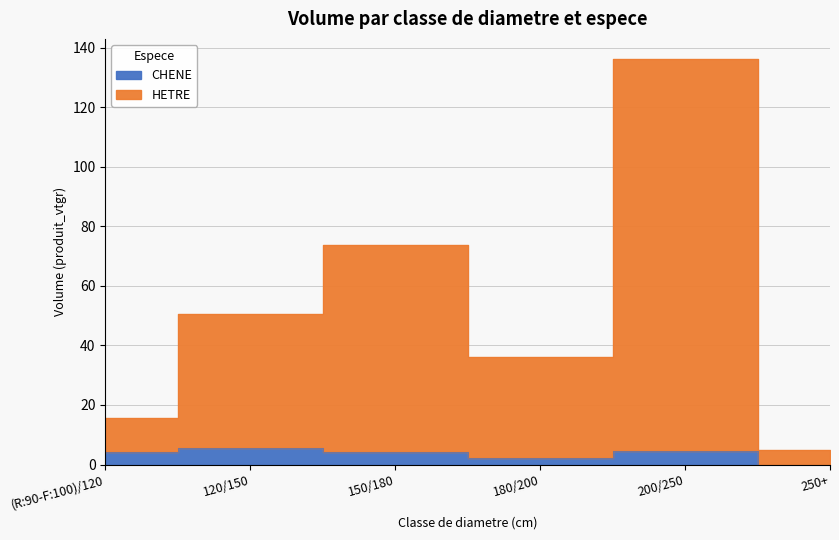

At which label is HETRE closest to 70?

150/180